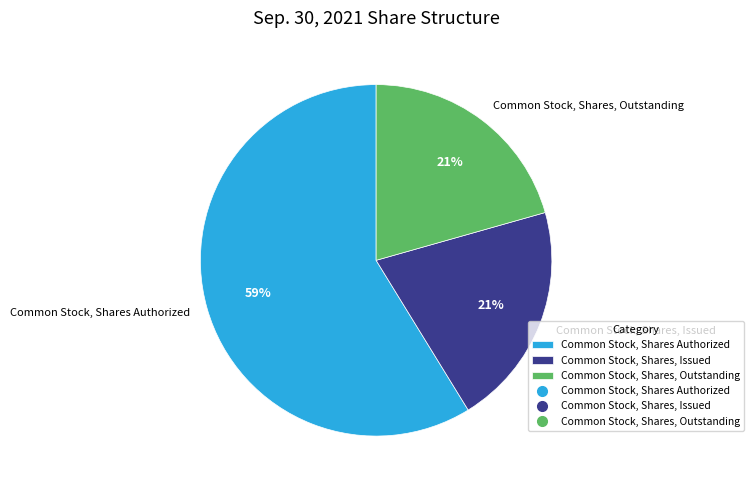

Combined, do Common Stock, Shares, Issued and Common Stock, Shares Authorized account for over 50%?

Yes